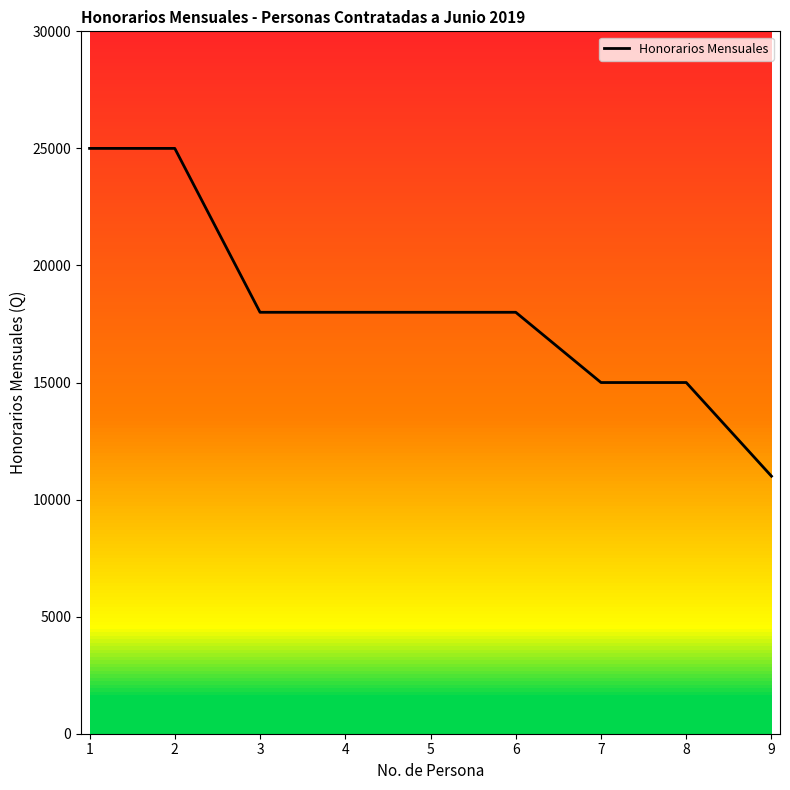

Reading right to left, transcribe all the data shown in this chart.

11000	15000	15000	18000	18000	18000	18000	25000	25000